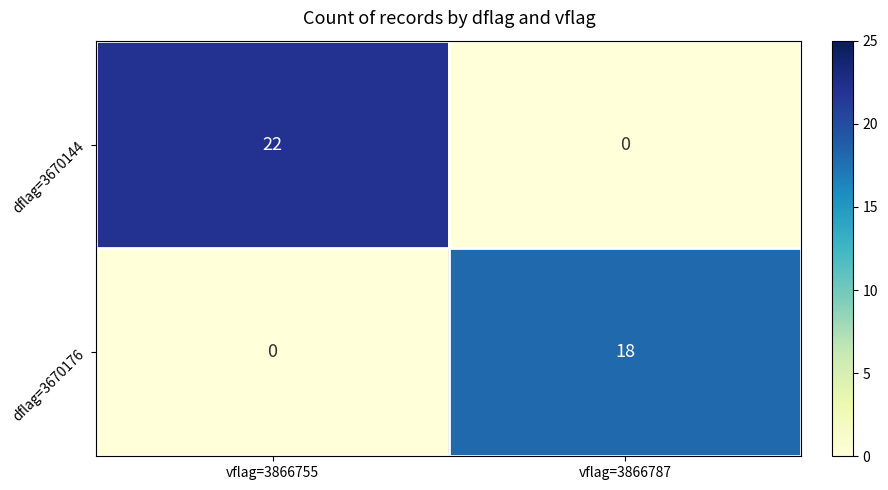

At which category does the chart reach its peak across all series?

vflag=3866755